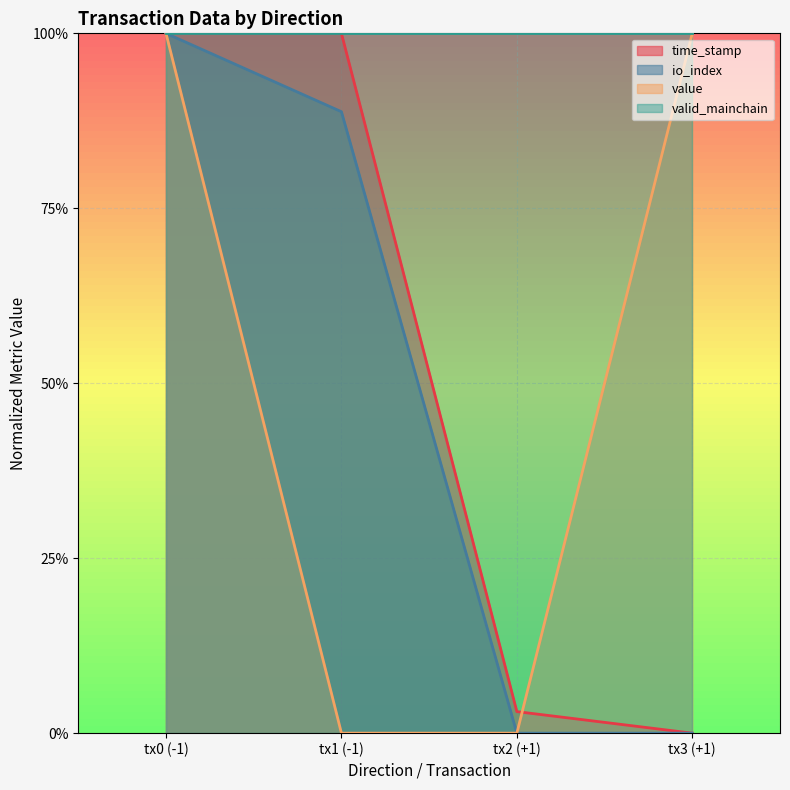

True or false: io_index has more than 0 points higher than both neighbors.

False